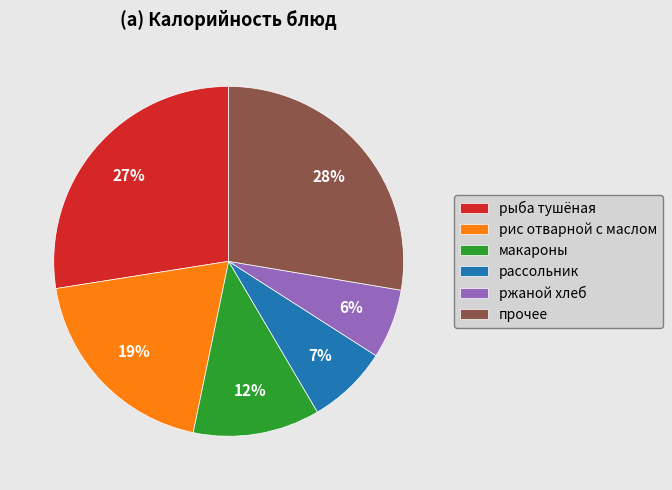

To the nearest percent, what percentage of the pie is рис отварной с маслом?

19%